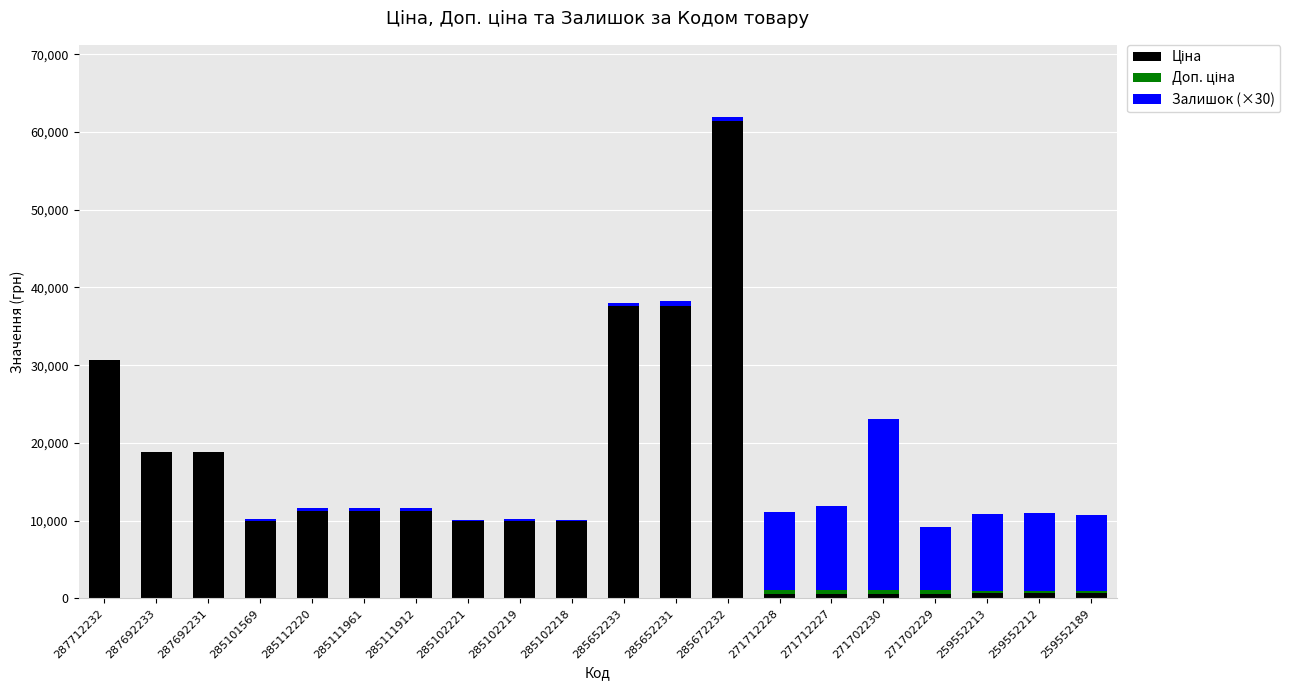

What is the total value across all series at 287712232?

30717.1